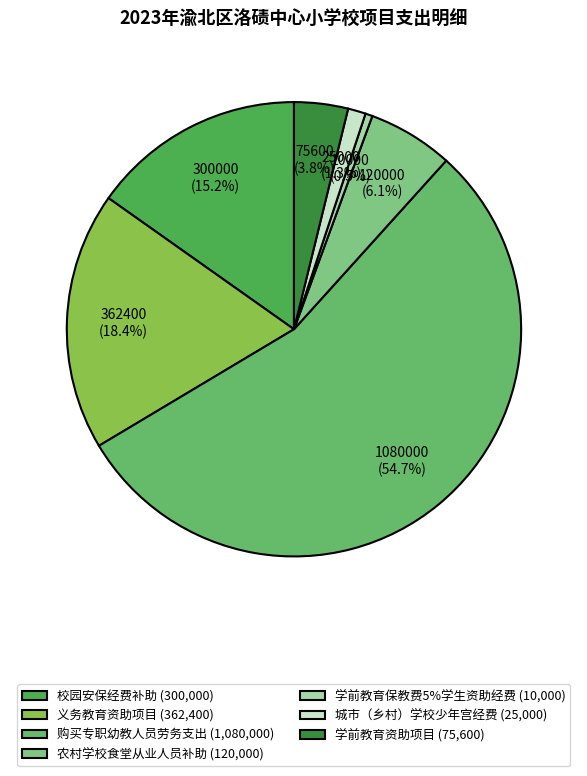

To the nearest percent, what portion does 学前教育资助项目 represent?

4%